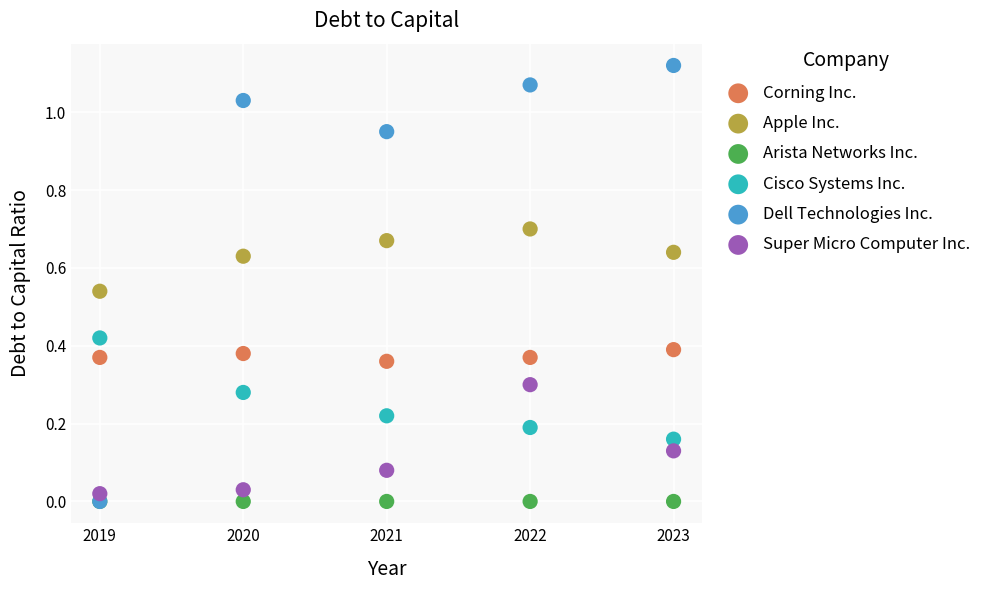

Which series contains the highest Y value?

Dell Technologies Inc.